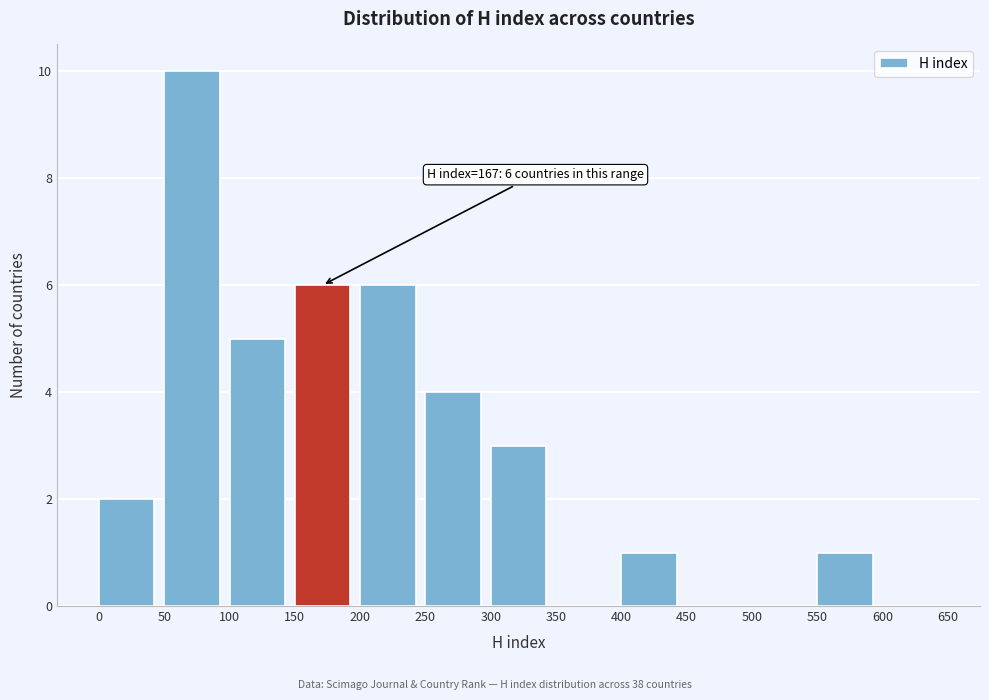

Over which range of the x-axis is the bar tallest?

50 to 100